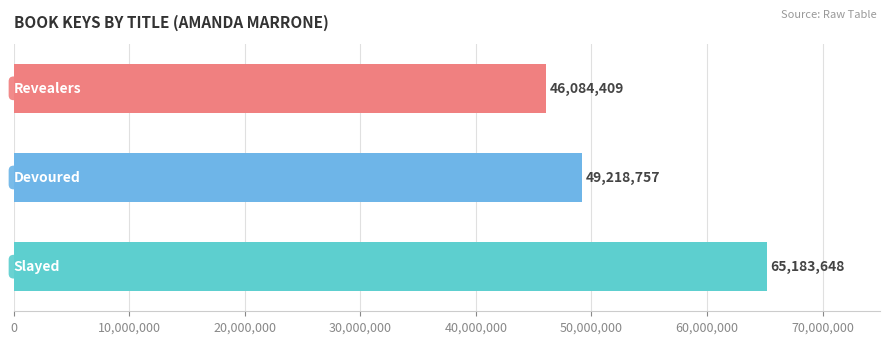

What is the sum of all values?

160486814